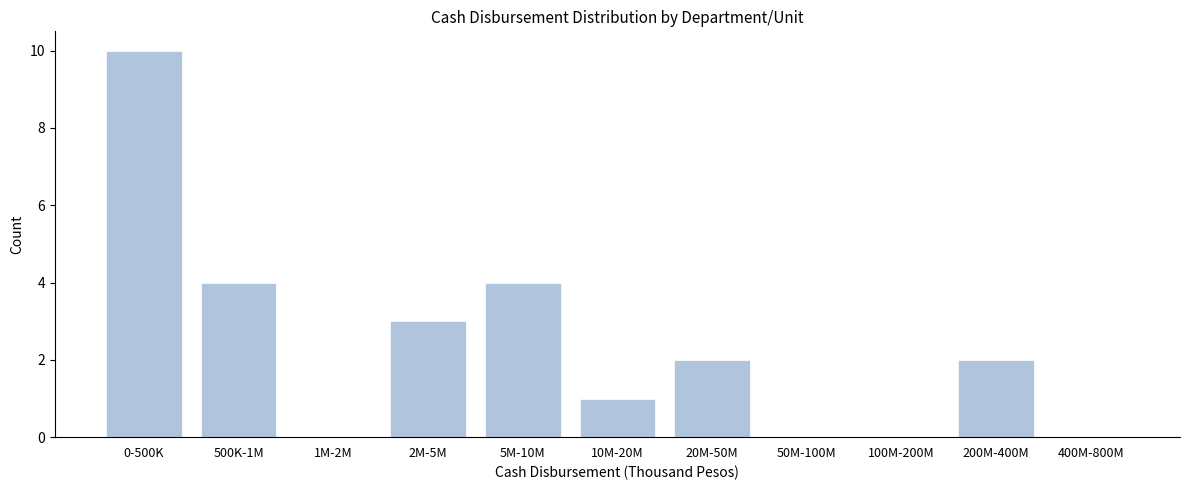

Reading left to right, extract all data points from this chart.

0-500K=10	500K-1M=4	1M-2M=0	2M-5M=3	5M-10M=4	10M-20M=1	20M-50M=2	50M-100M=0	100M-200M=0	200M-400M=2	400M-800M=0